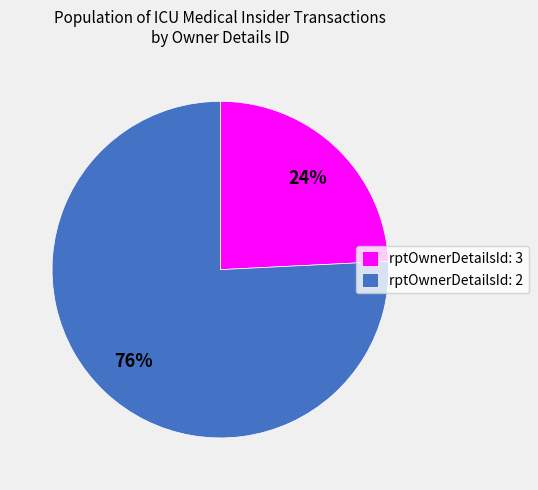

Does any single category account for the majority?

Yes